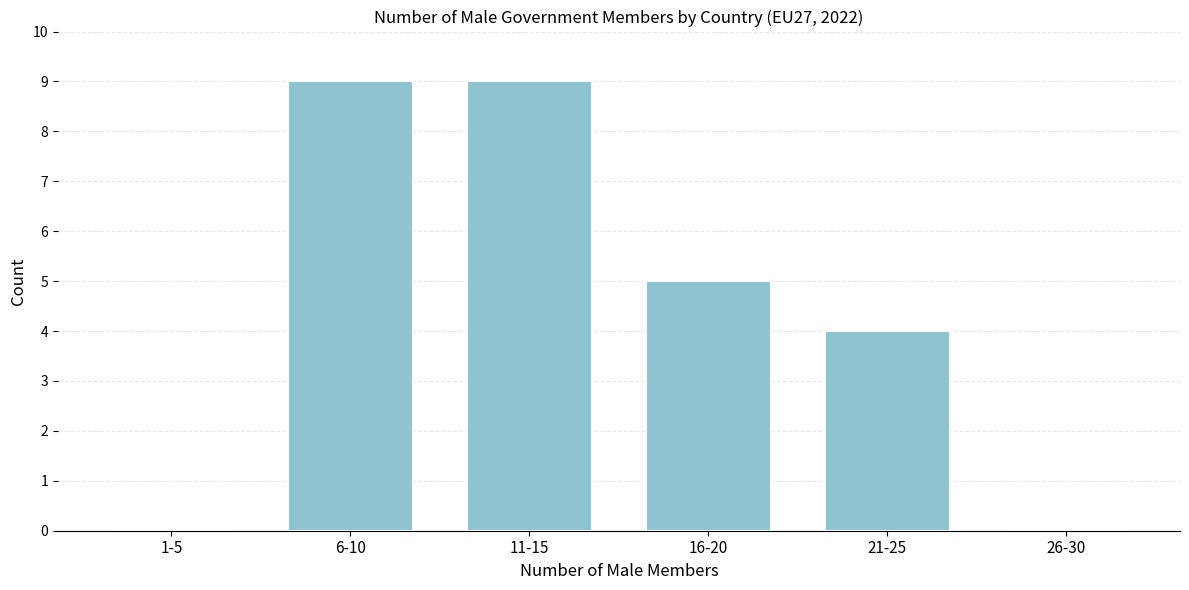

Reading left to right, list all the values displayed in this chart.

1-5=0	6-10=9	11-15=9	16-20=5	21-25=4	26-30=0